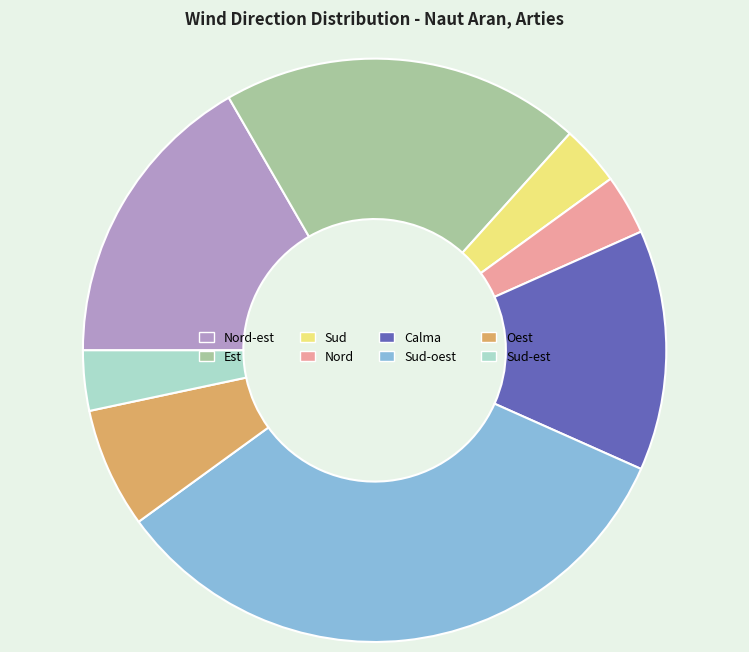

Does any single category account for the majority?

No